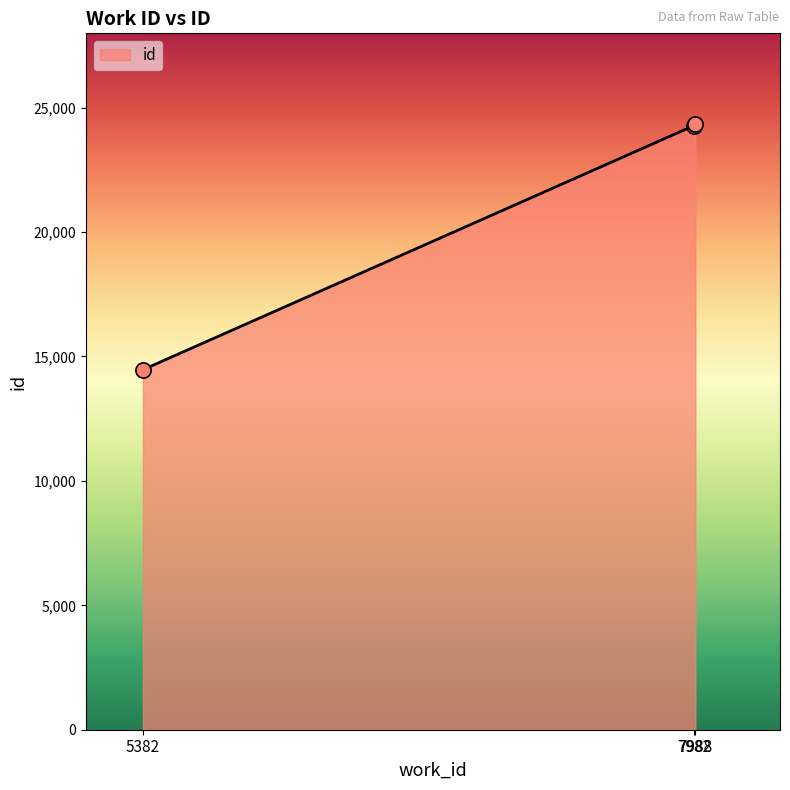

What is the change in value from 5382 to 7988?

+9868